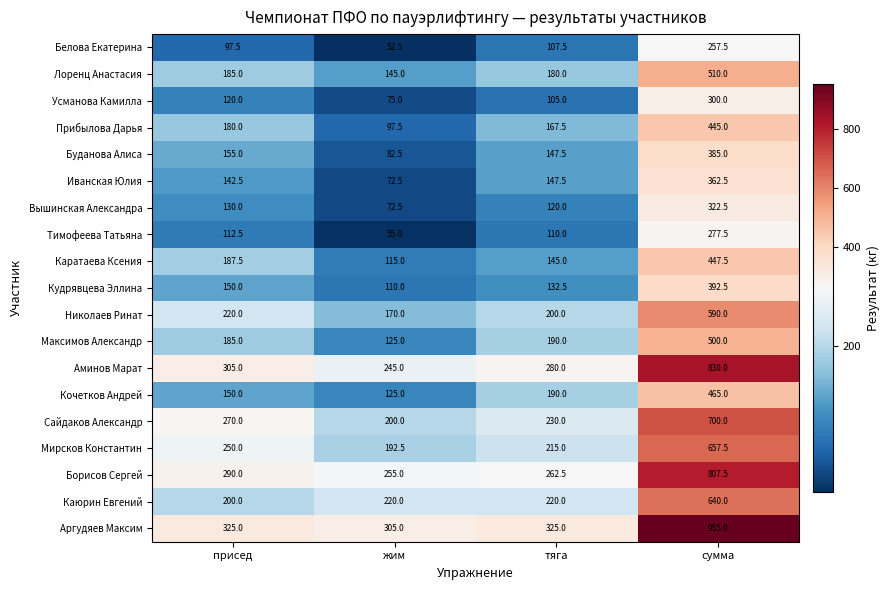

Count the number of categories in the chart.

4